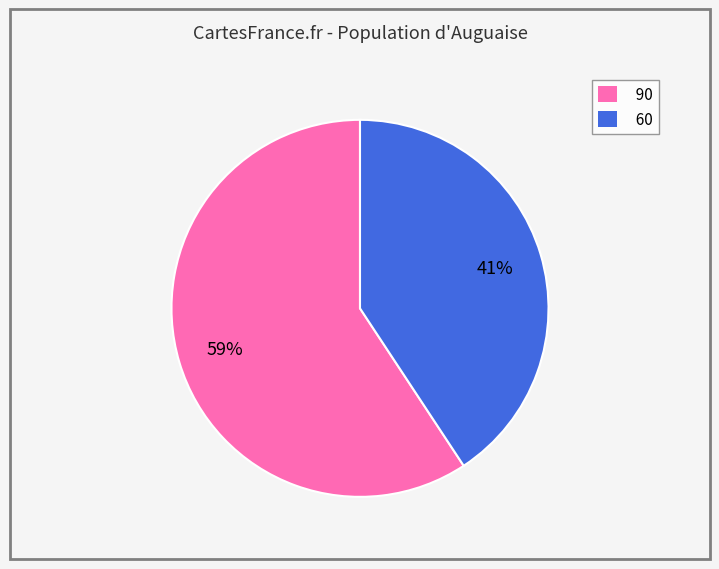

True or false: 90 accounts for 74% of the total.

False